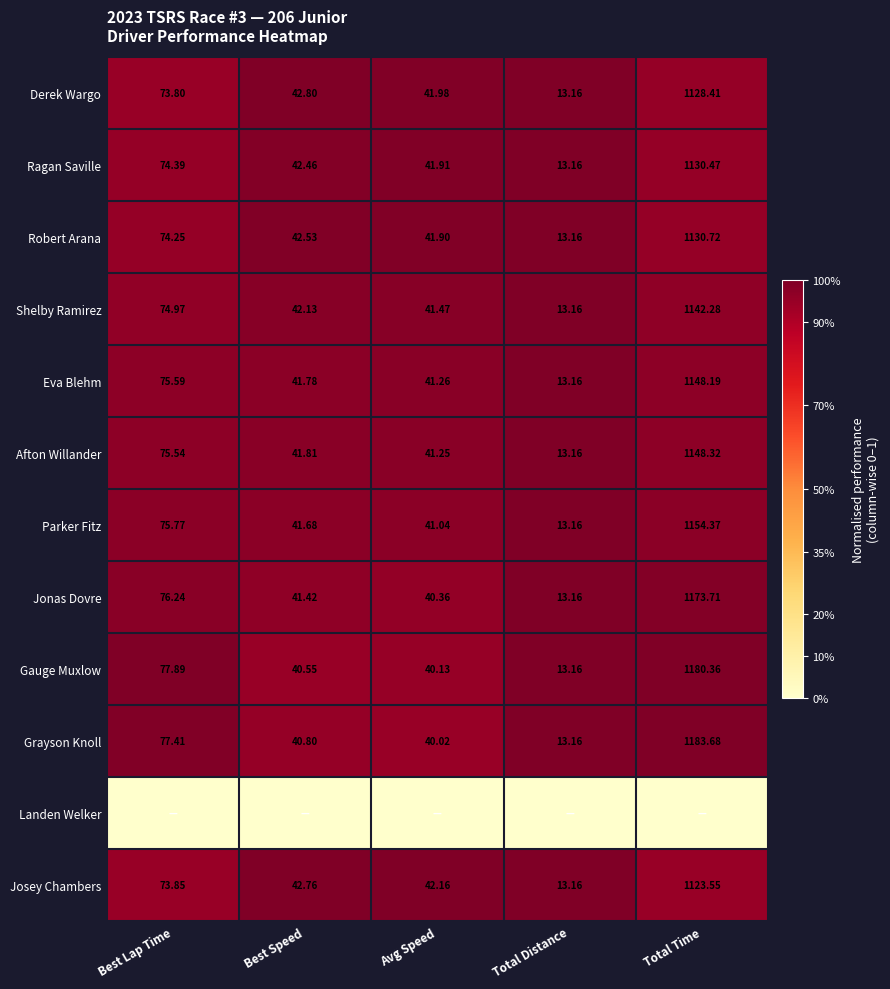

At how many categories does at least one series exceed 0?

5